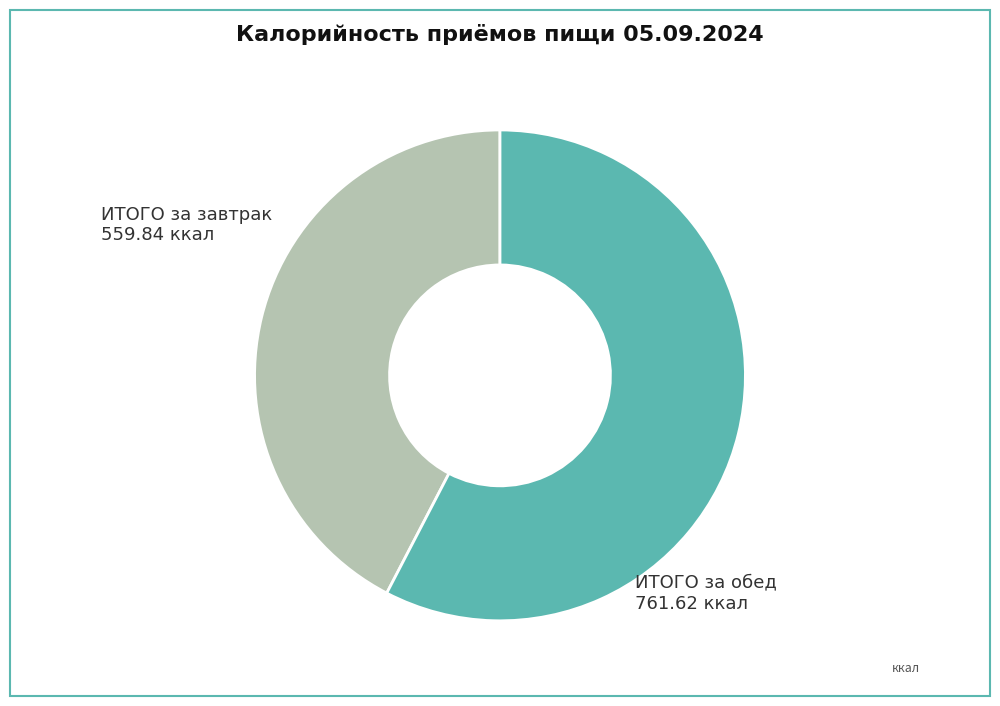

Count the number of slices in the pie.

2